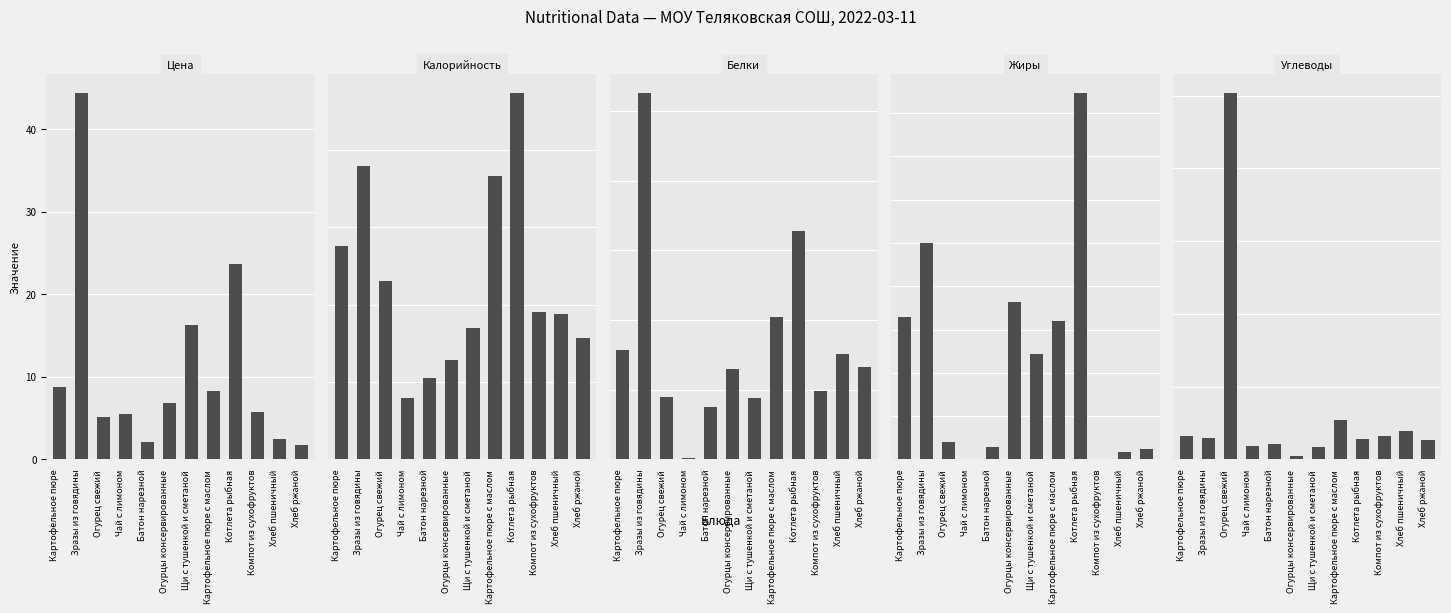

What is the difference between the maximum and second lowest values in the Белки series?

9.0